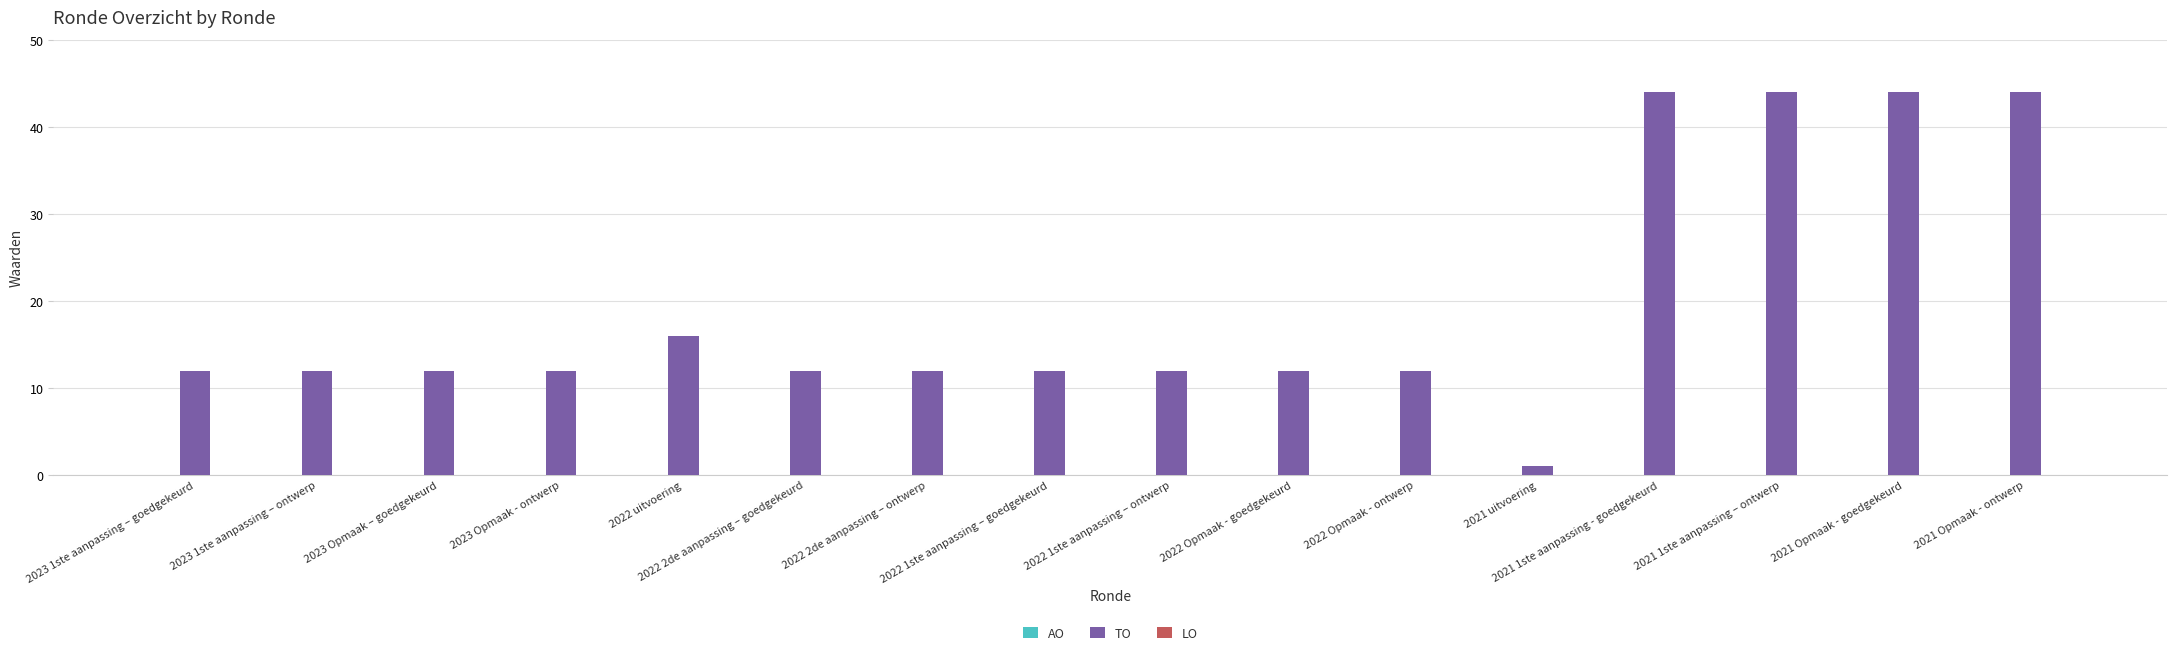

What is the value of the 13th bar from the left?

44